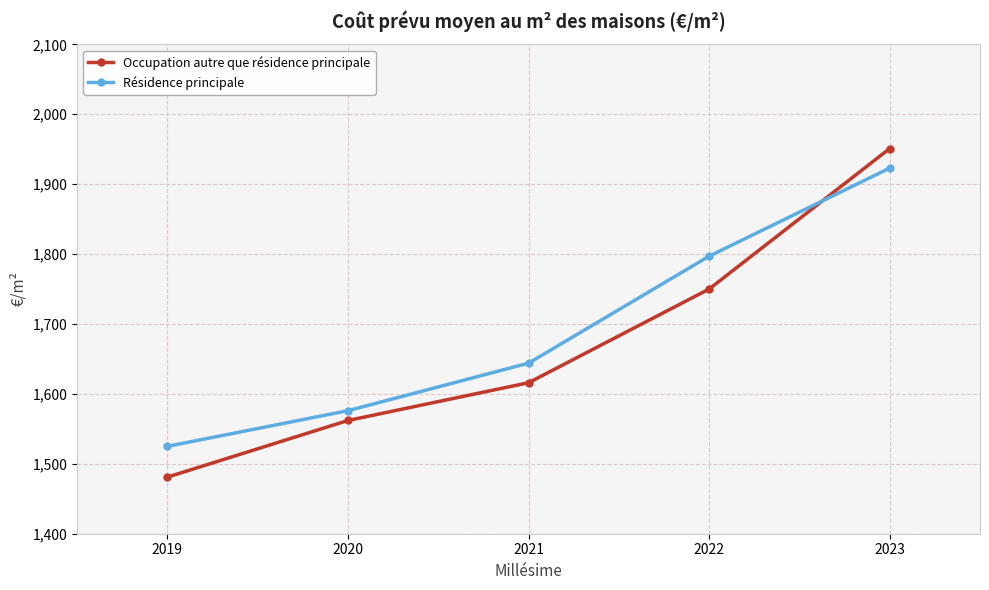

At which category does the chart reach its minimum across all series?

2019